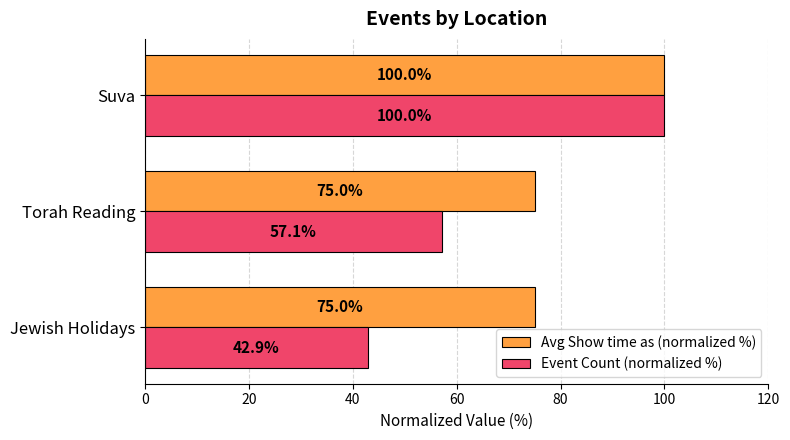

How many data points does each series have?

3